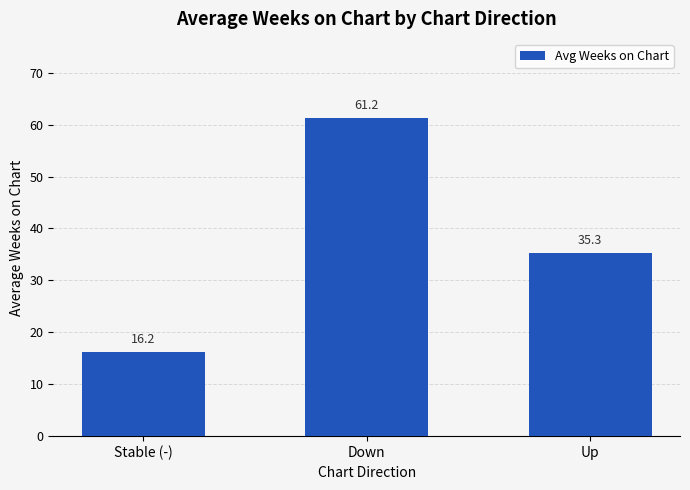

Does the chart contain any negative values?

No